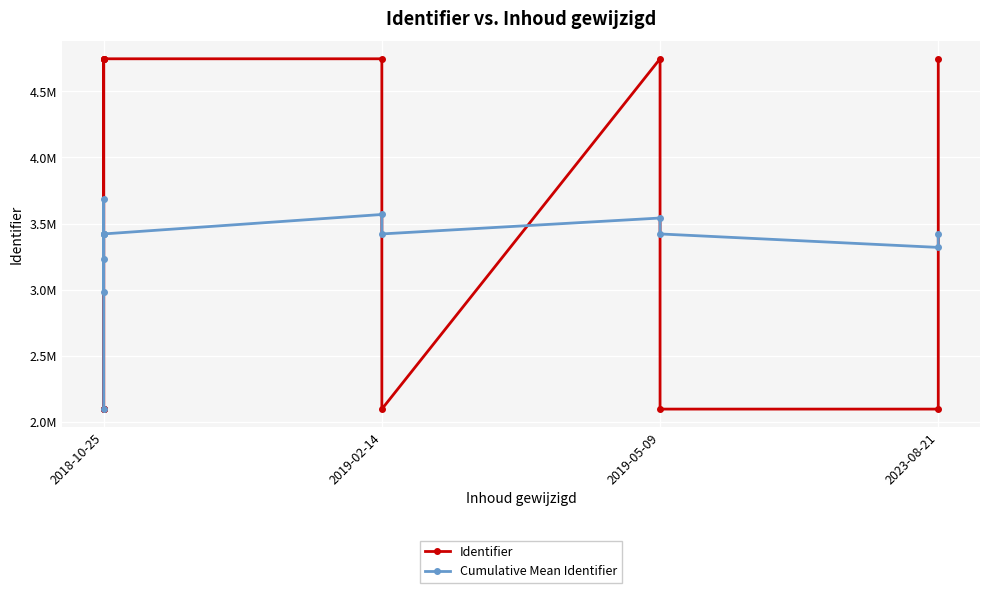

At which category does Identifier reach its first local peak?

2018-10-25